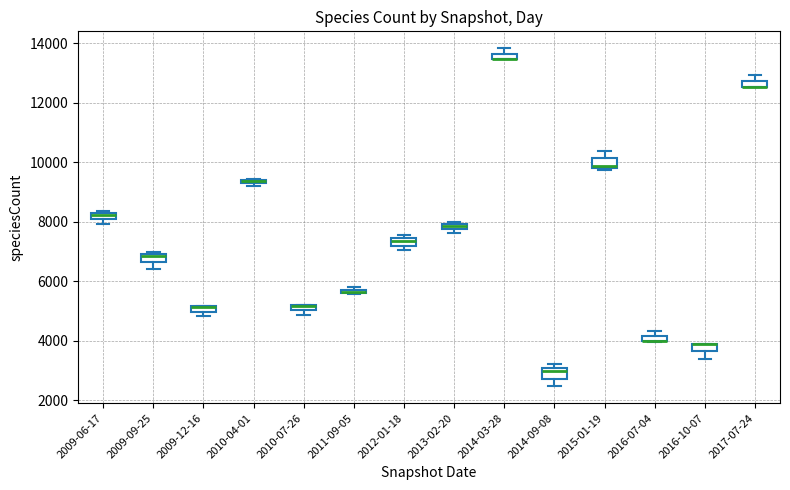

Where is the lower edge of the box for 2016-07-04 on the y-axis? The values are not printed on the chart, so give them approximately, as read against the axis.

4000